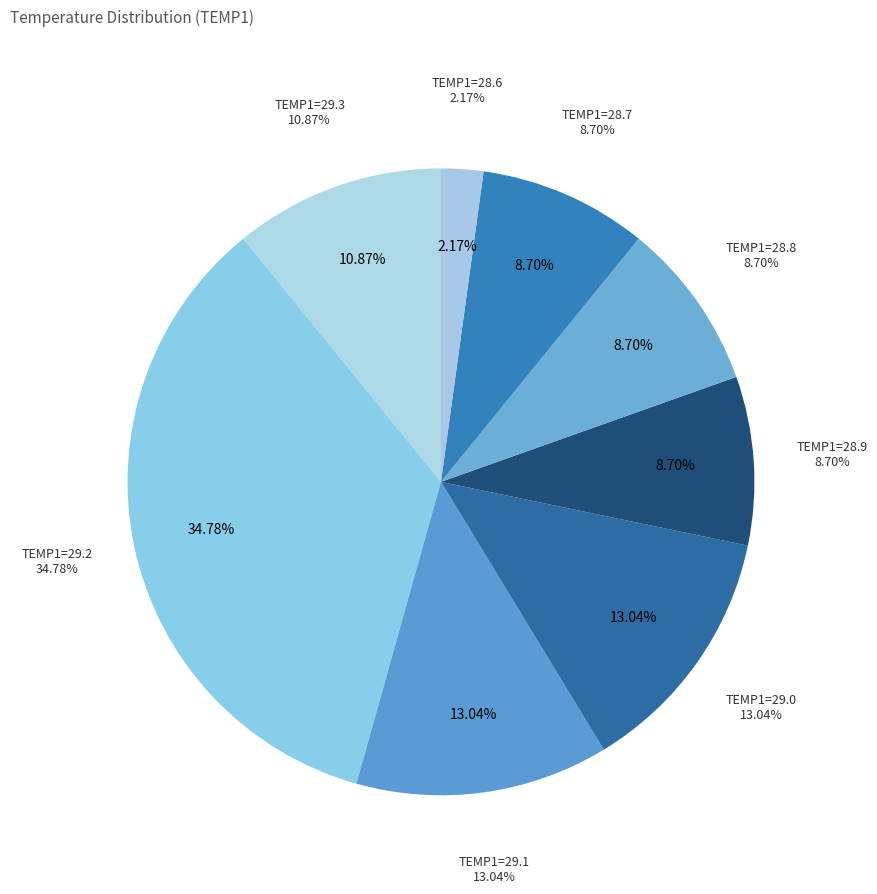

To the nearest percent, what is the average slice percentage?

12%